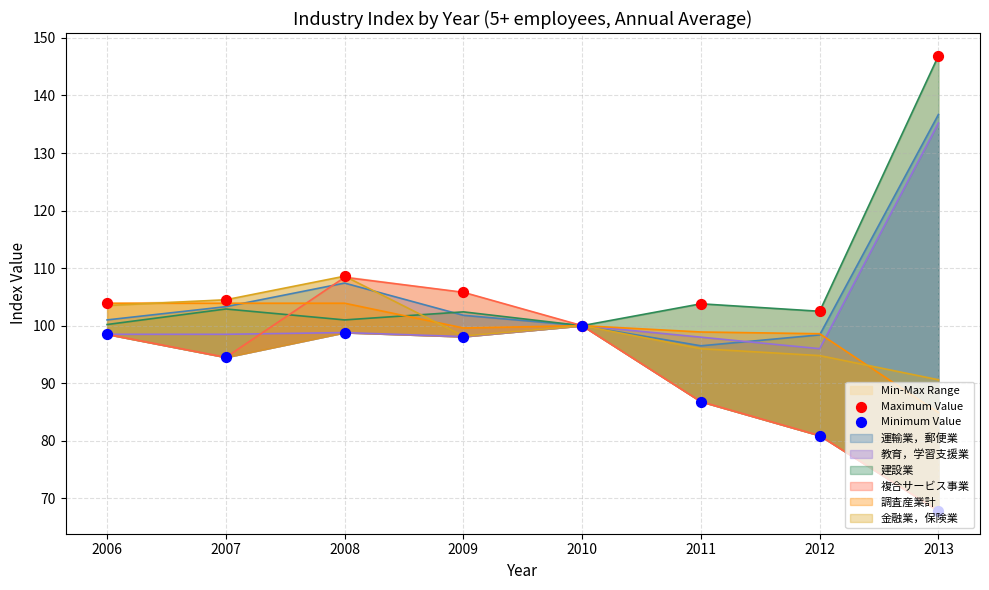

What is the total value across all series at 2010?

200.0